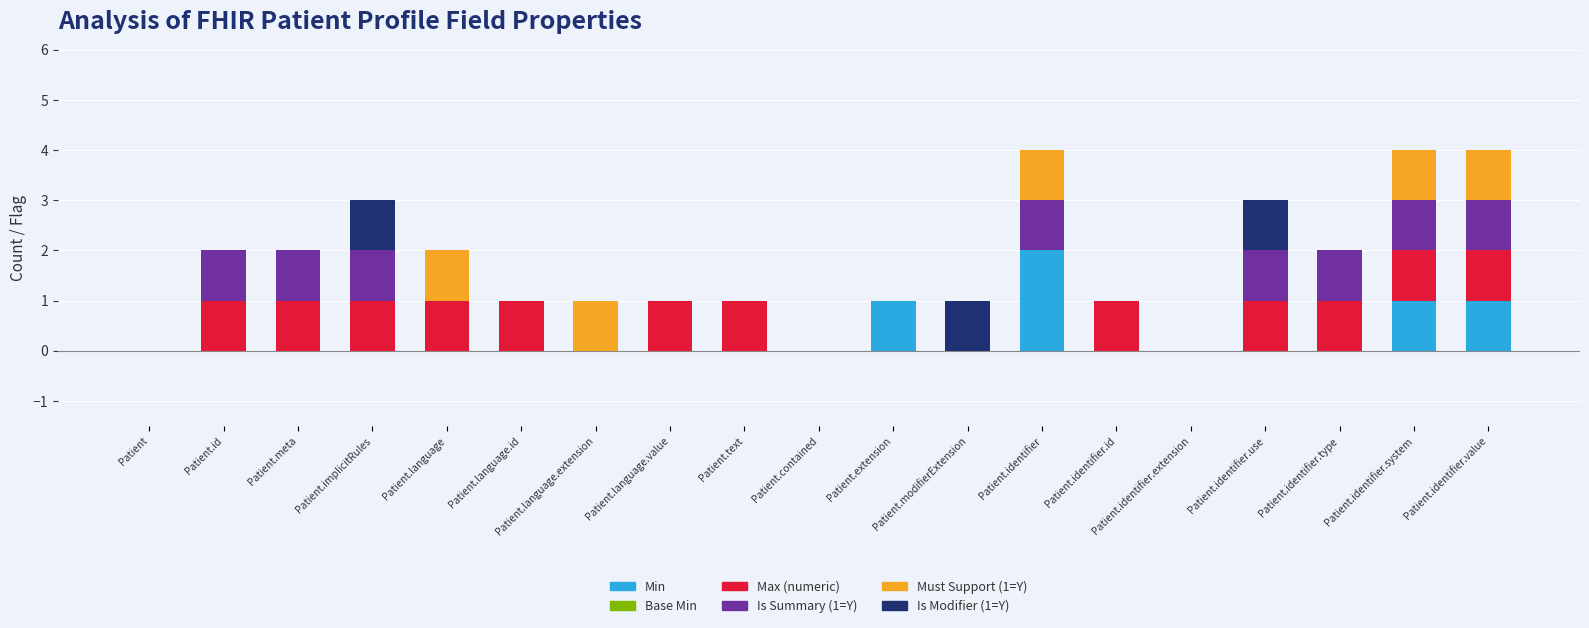

What is the total value across all series at Patient.identifier?

4